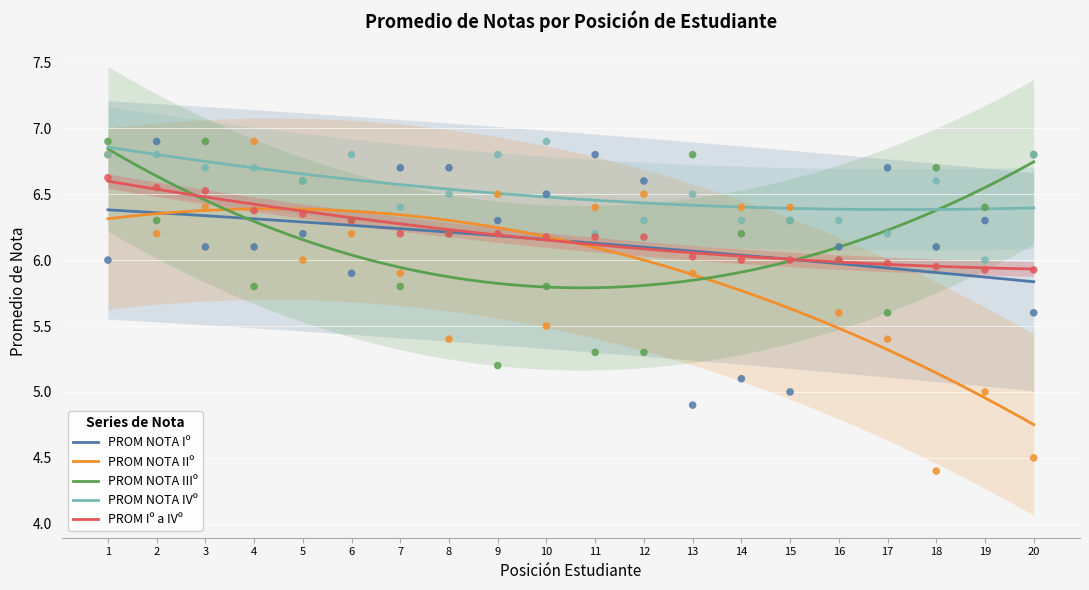

What is the total value across all series at 14?

30.0